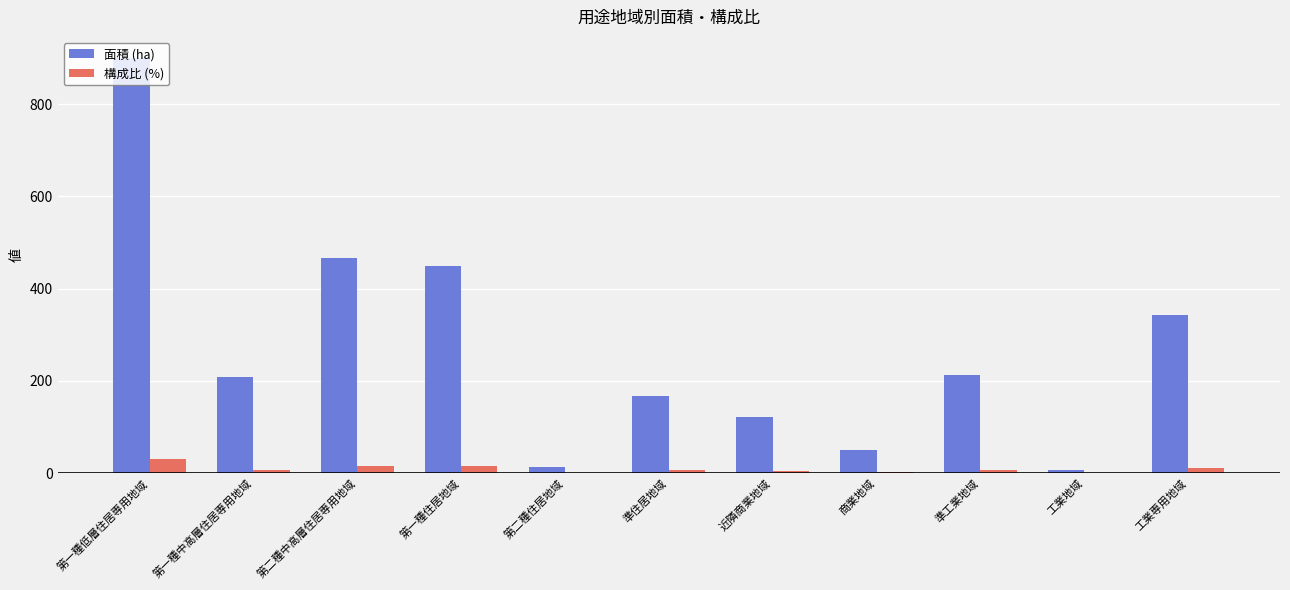

What is the sum of all 構成比 (%) values?

100.0